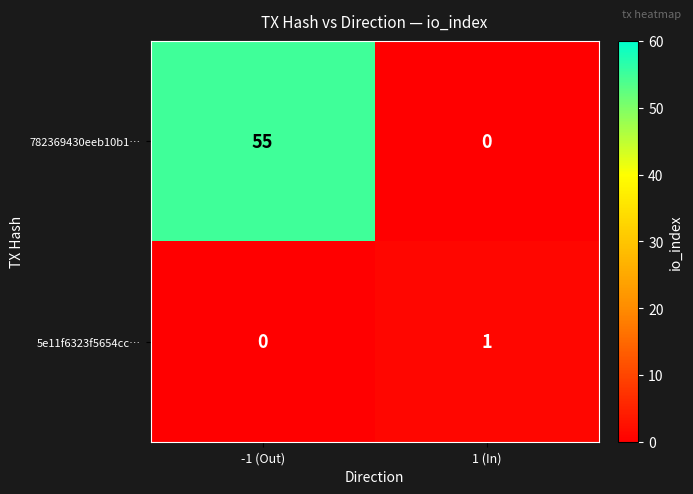

What is the difference between the highest and lowest values at -1 (Out)?

55